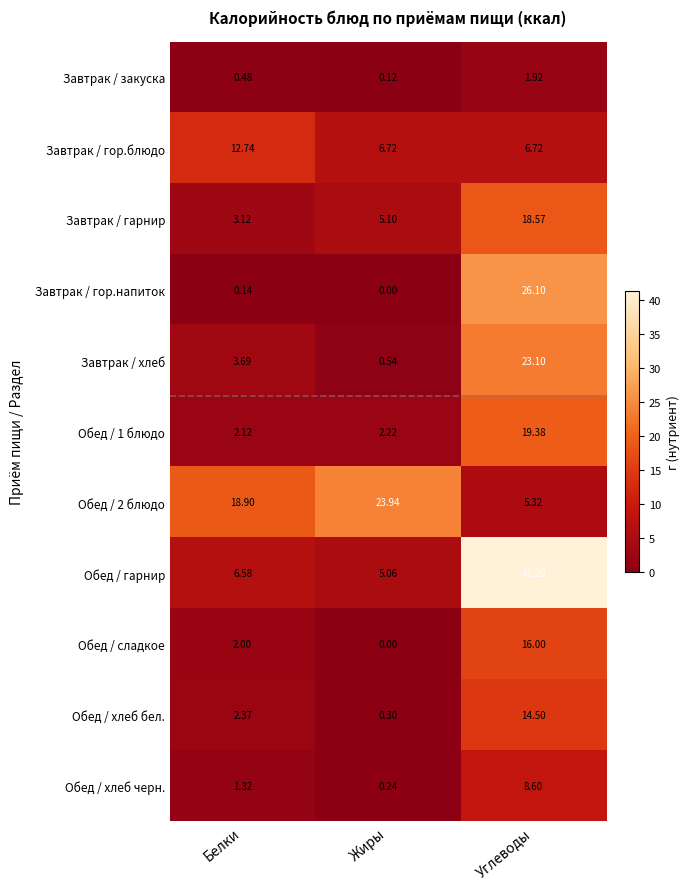

Between Белки and Жиры, which series saw the biggest shift?

Завтрак / гор.блюдо